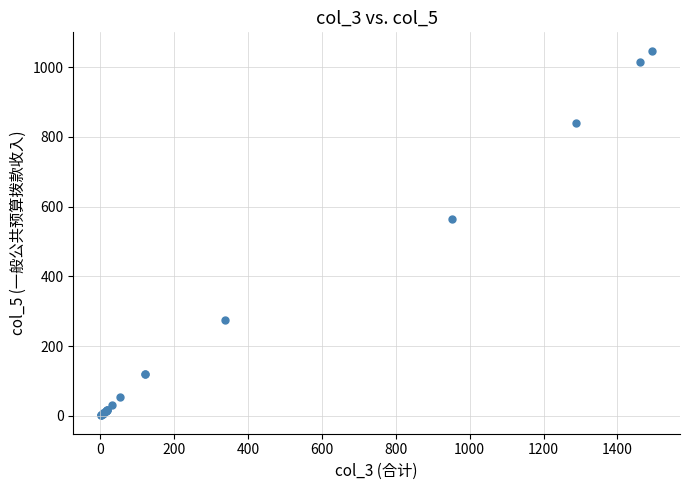

What Y value in the scatter plot is closest to 524?

565.6